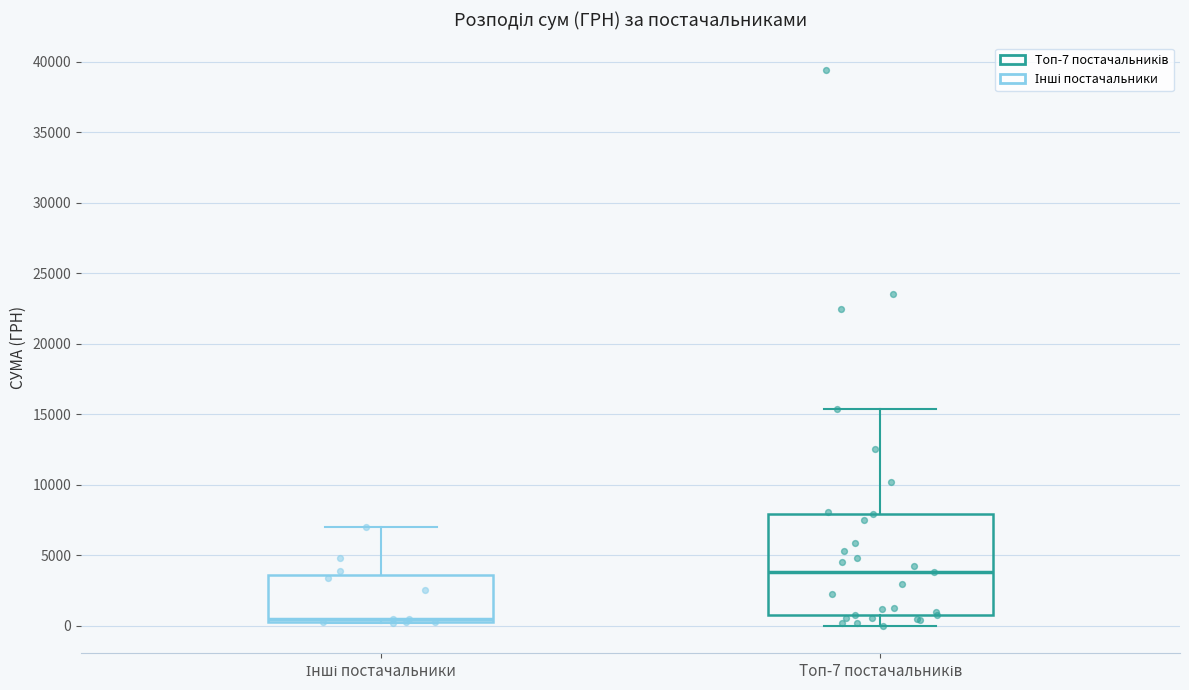

Where does the upper whisker of the box for Інші постачальники end on the y-axis? The values are not printed on the chart, so give them approximately, as read against the axis.

7000